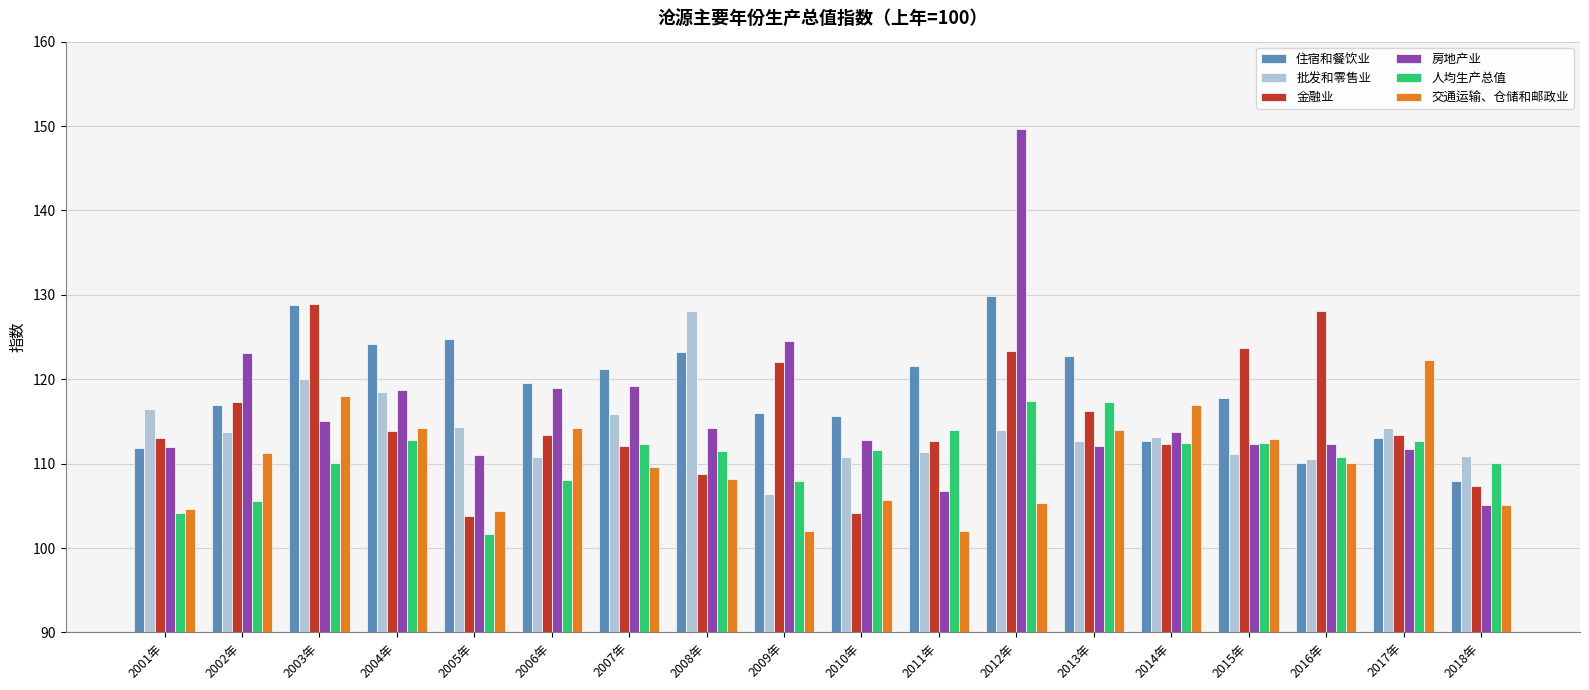

What is the value of the 住宿和餐饮业 bar at the 5th from the left?

124.8